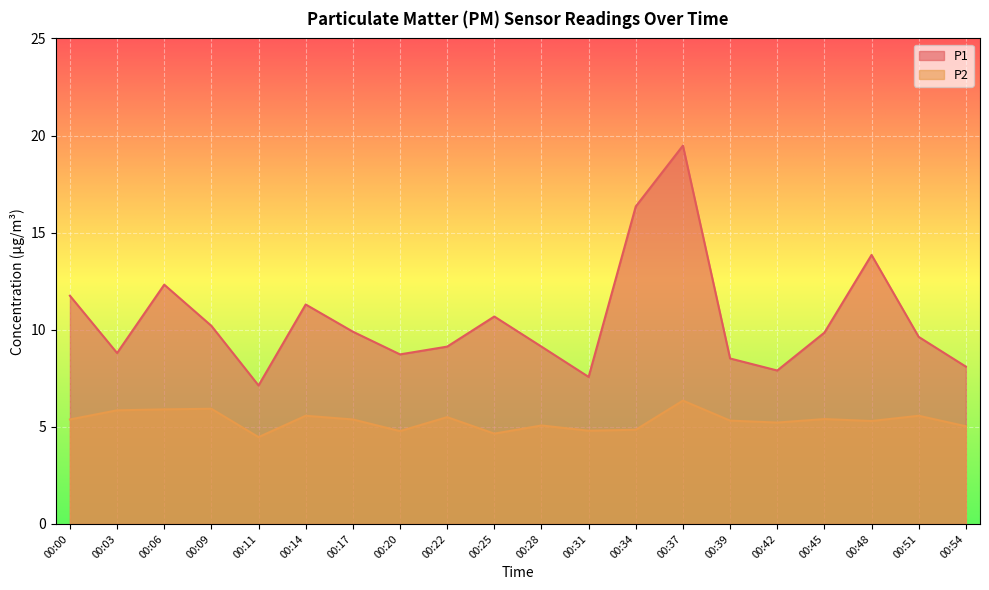

How many values in the P1 series are below 9?

7